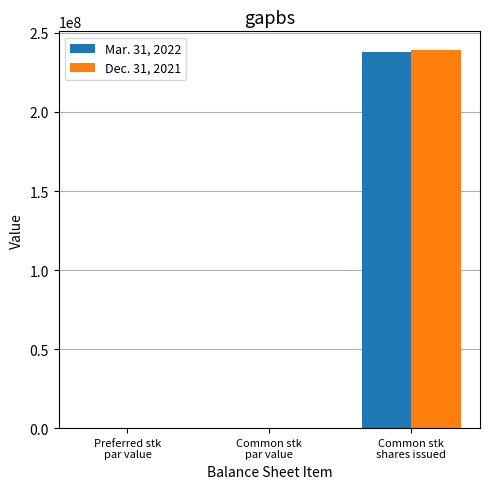

How many groups of bars are there?

3